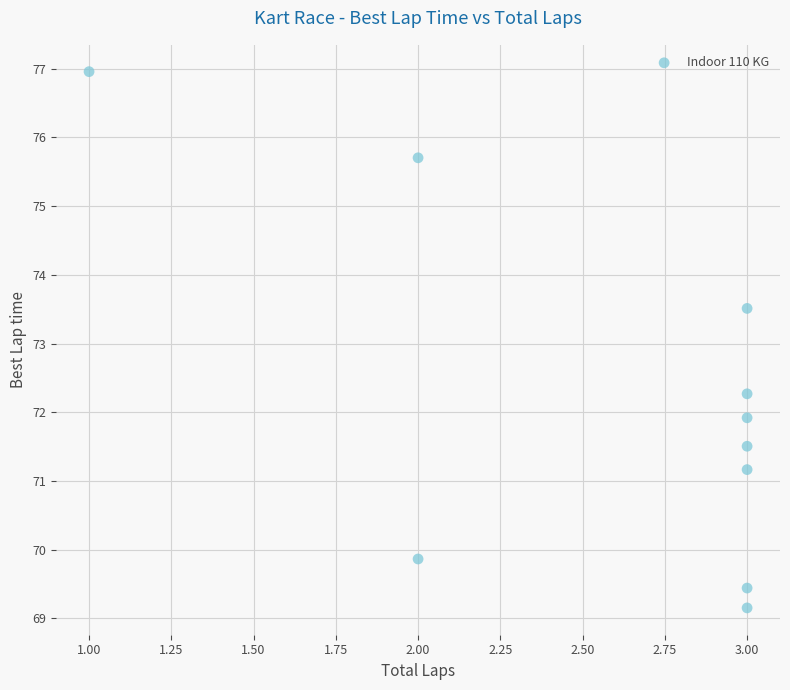

What is the average X value?

2.6